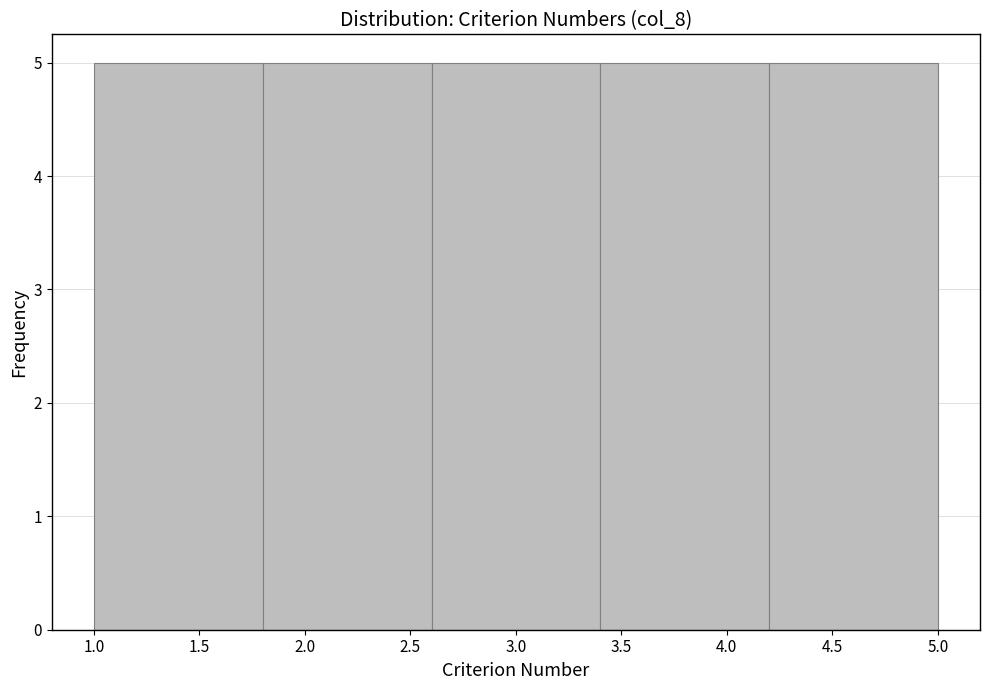

What is the height of the bar covering 3.4 to 4.2 on the x-axis? The values are not printed on the chart, so give them approximately, as read against the axis.

5